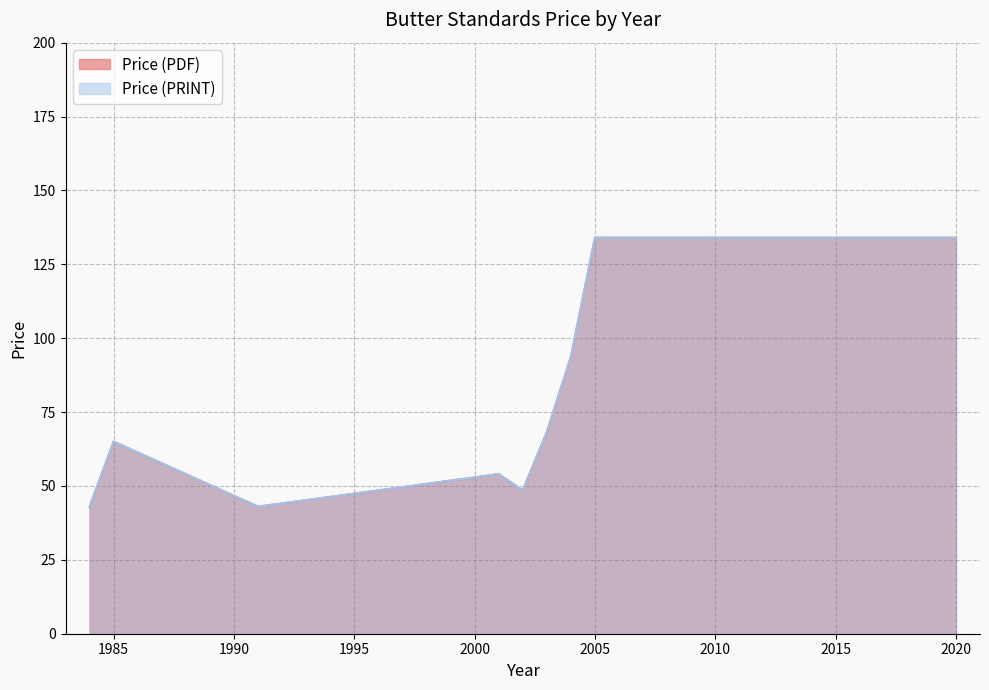

Does the chart display data point markers on the line(s)?

No